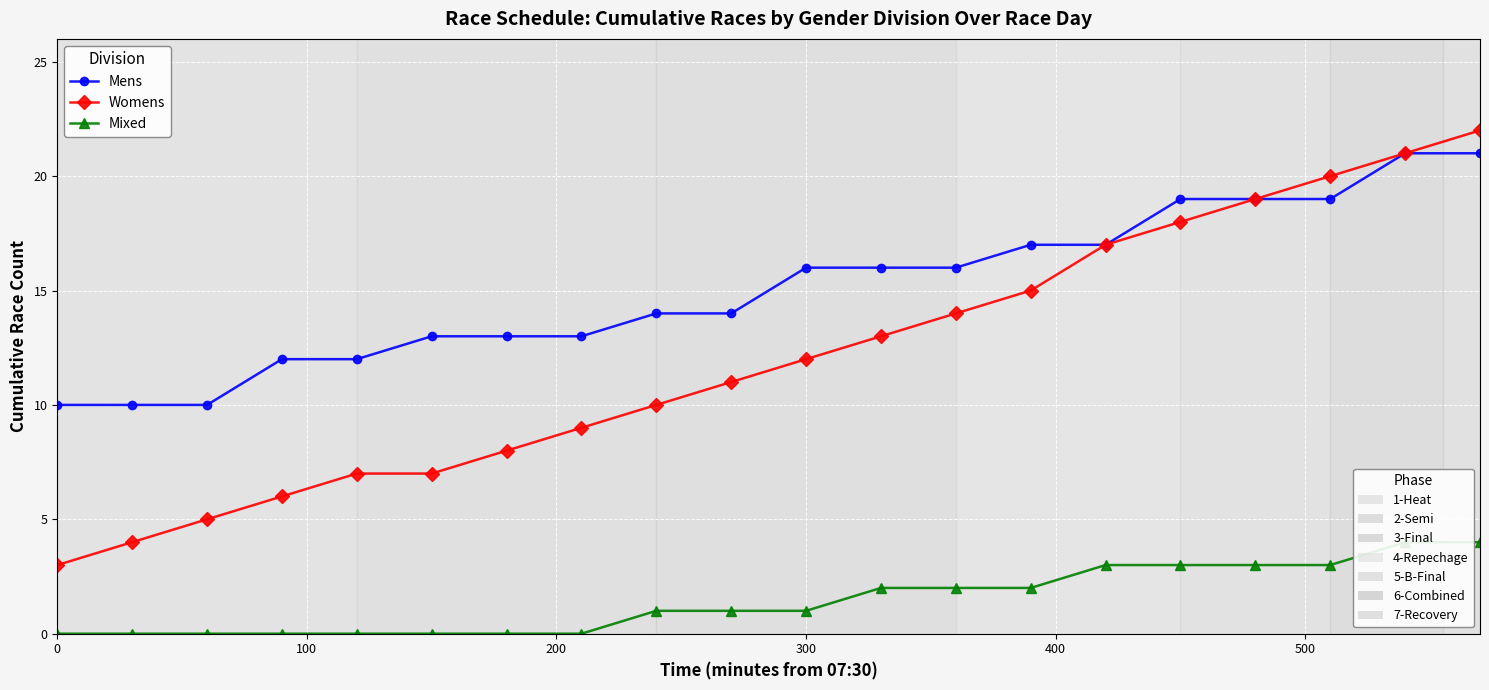

Reading left to right, extract all data points from this chart.

Mens: 10	10	10	12	12	13	13	13	14	14	16	16	16	17	17	19	19	19	21	21
Womens: 3	4	5	6	7	7	8	9	10	11	12	13	14	15	17	18	19	20	21	22
Mixed: 0	0	0	0	0	0	0	0	1	1	1	2	2	2	3	3	3	3	4	4